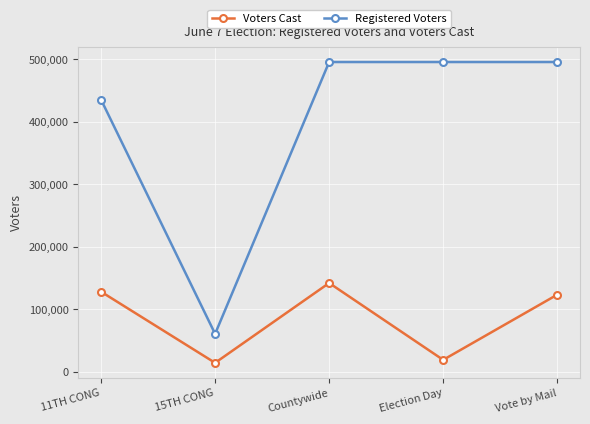

Which series has the widest spread of values?

Registered Voters